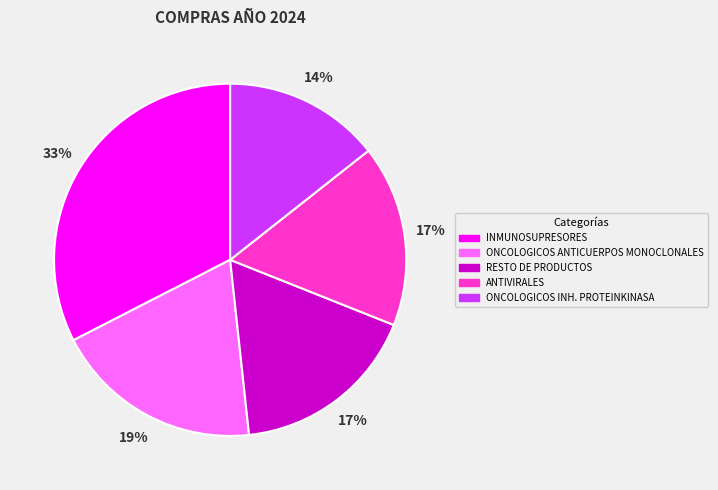

Do ONCOLOGICOS ANTICUERPOS MONOCLONALES and ONCOLOGICOS INH. PROTEINKINASA together represent more than half of the pie?

No